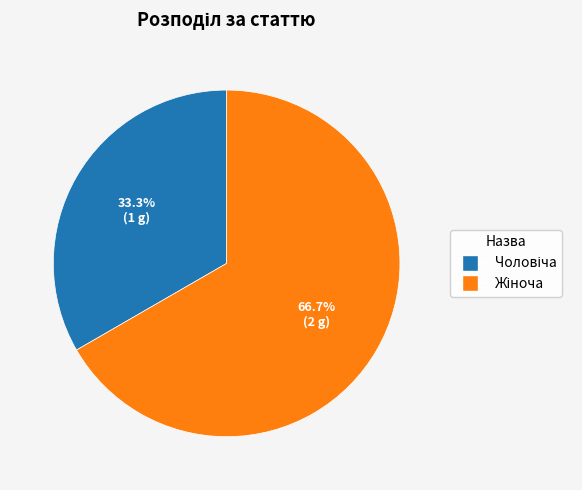

Does any single category account for the majority?

Yes